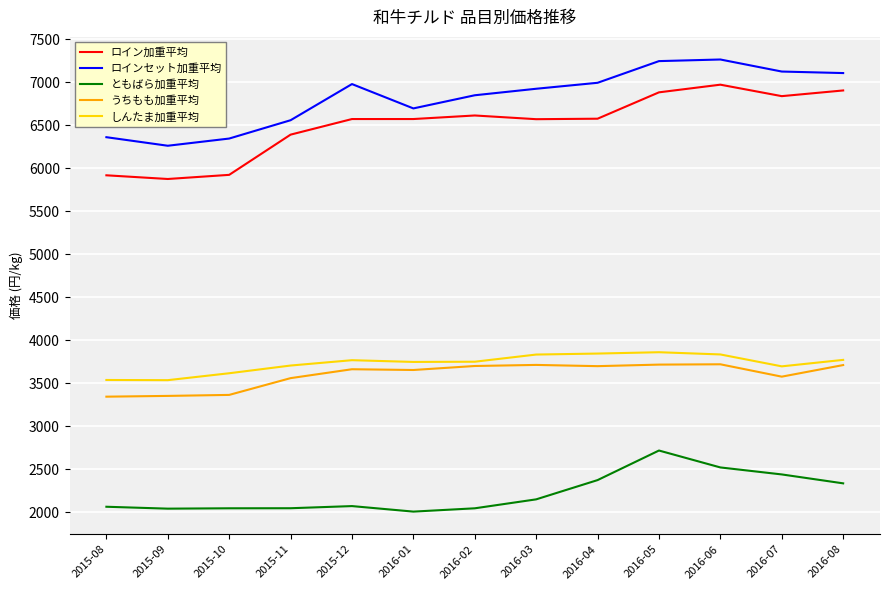

True or false: うちもも加重平均 and ロインセット加重平均 intersect in this chart.

False